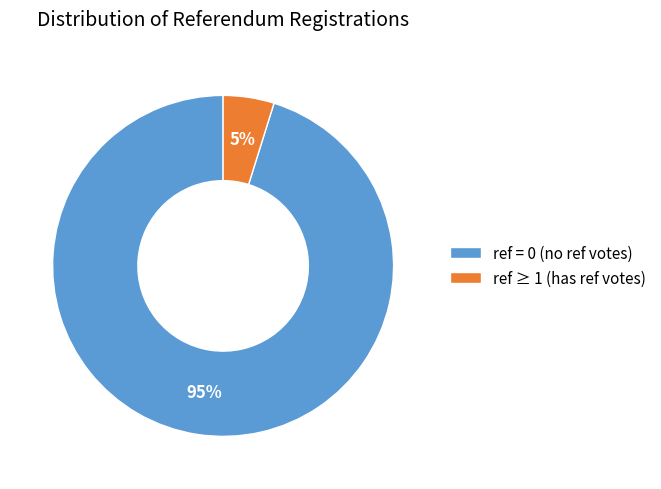

Rank the categories by value from lowest to highest.

ref ≥ 1 (has ref votes), ref = 0 (no ref votes)